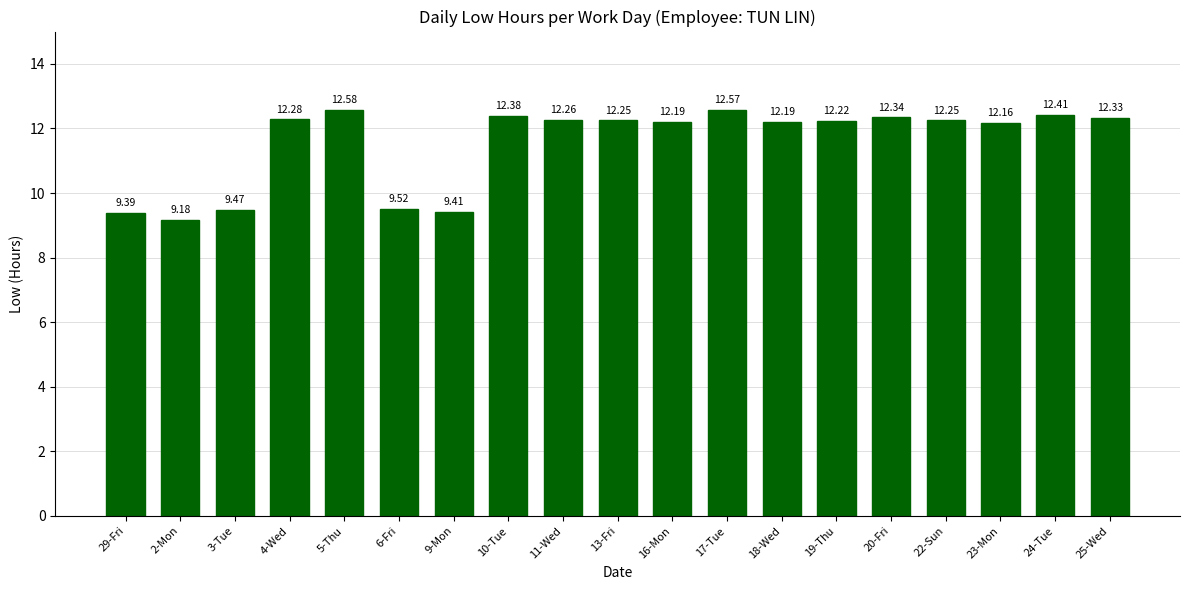

Which has a higher value, 16-Mon or 5-Thu?

5-Thu